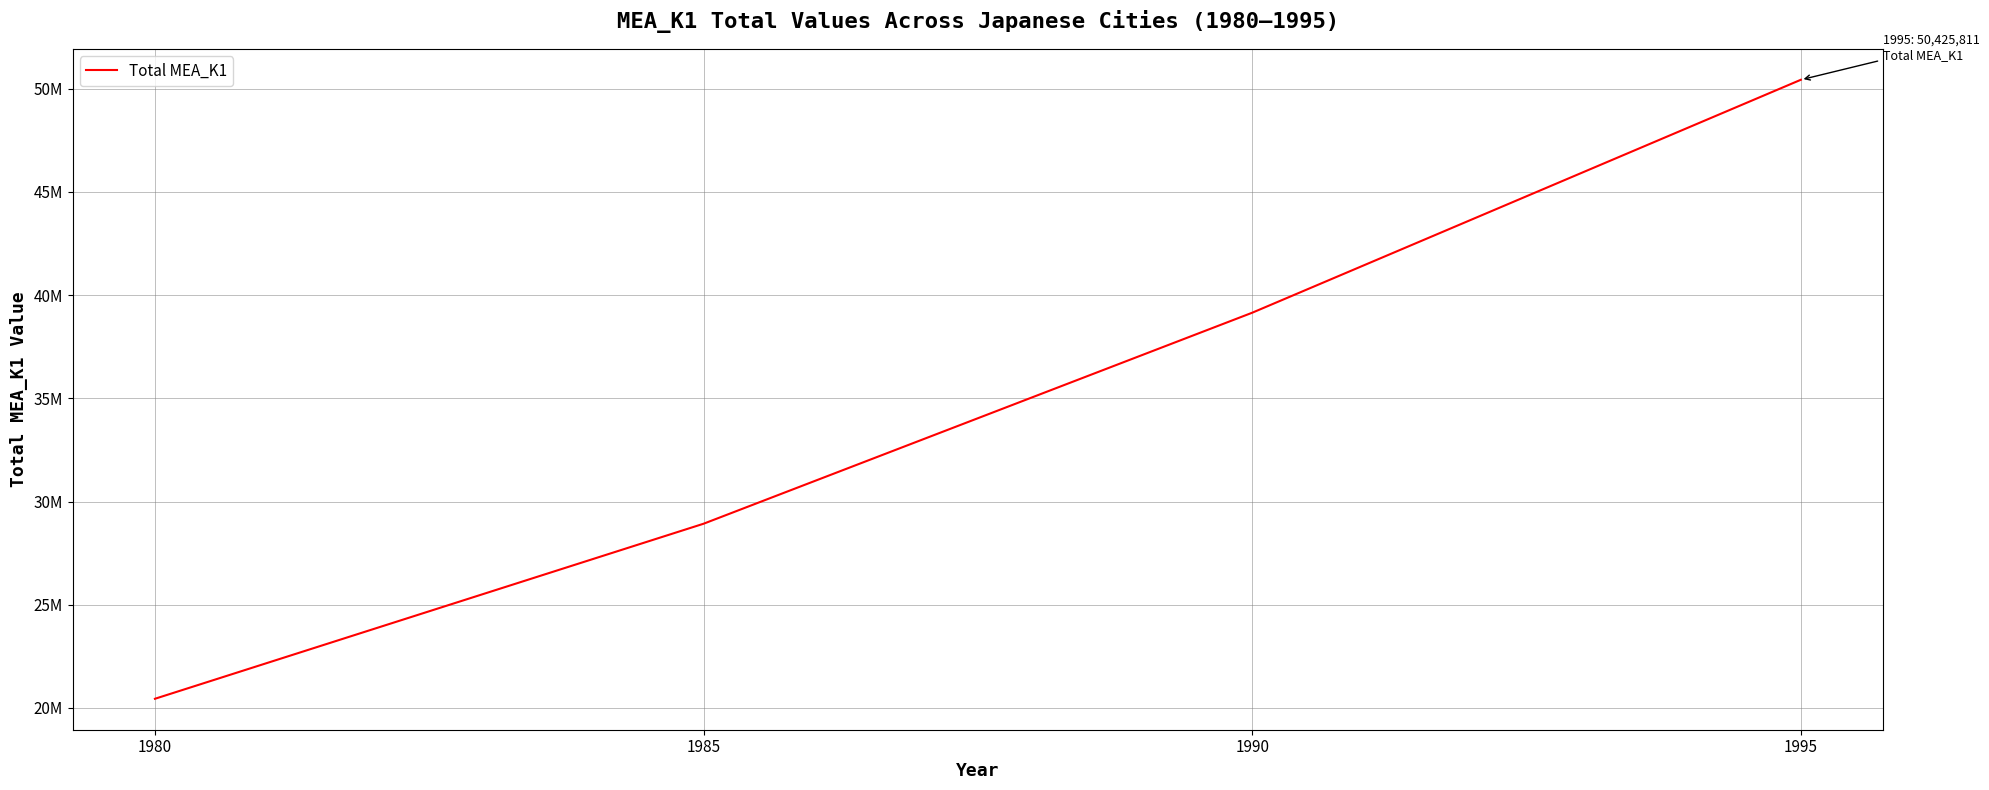

Where does the data first go above 39143554?

1990